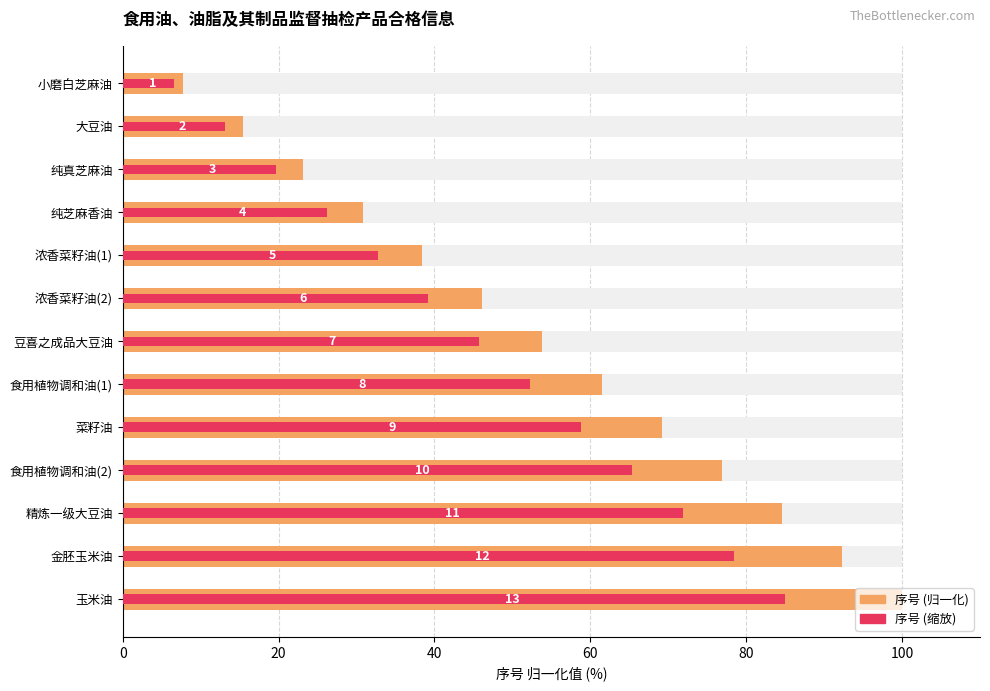

At how many categories does at least one series exceed 70?

4